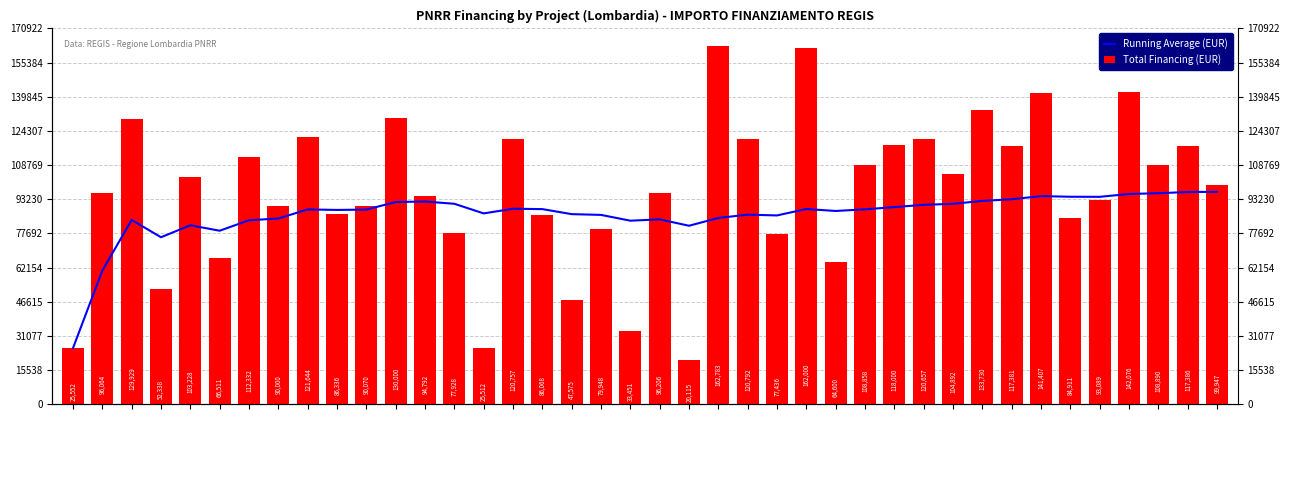

What is the average value of the Running Average (EUR) series?

86238.5